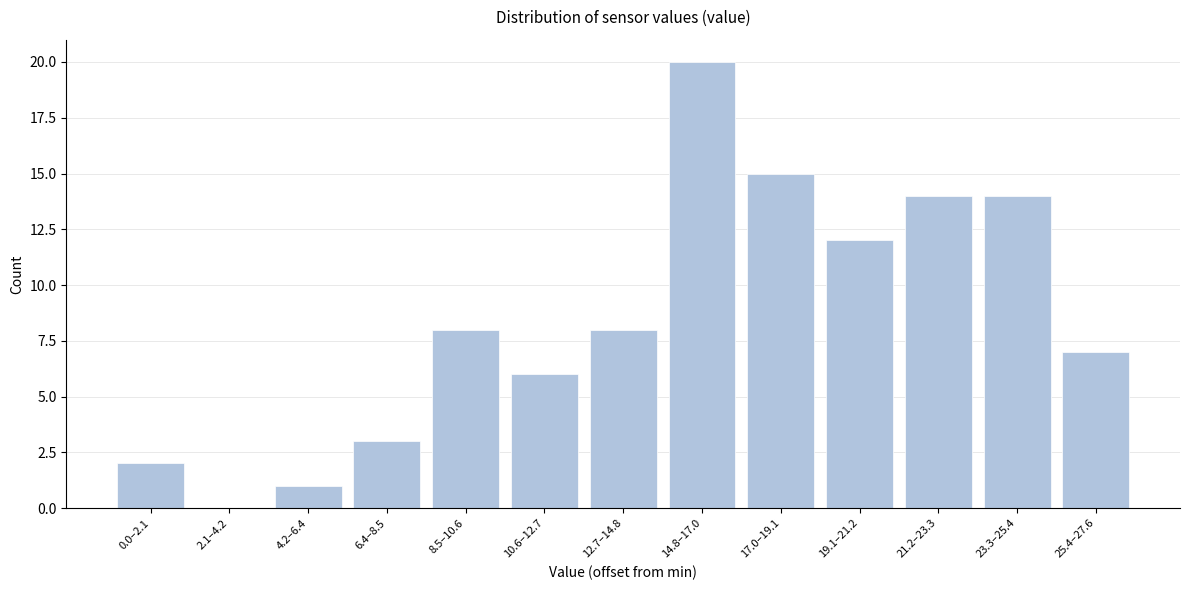

Reading left to right, list all the values displayed in this chart.

0.0–2.1=2	2.1–4.2=0	4.2–6.4=1	6.4–8.5=3	8.5–10.6=8	10.6–12.7=6	12.7–14.8=8	14.8–17.0=20	17.0–19.1=15	19.1–21.2=12	21.2–23.3=14	23.3–25.4=14	25.4–27.6=7